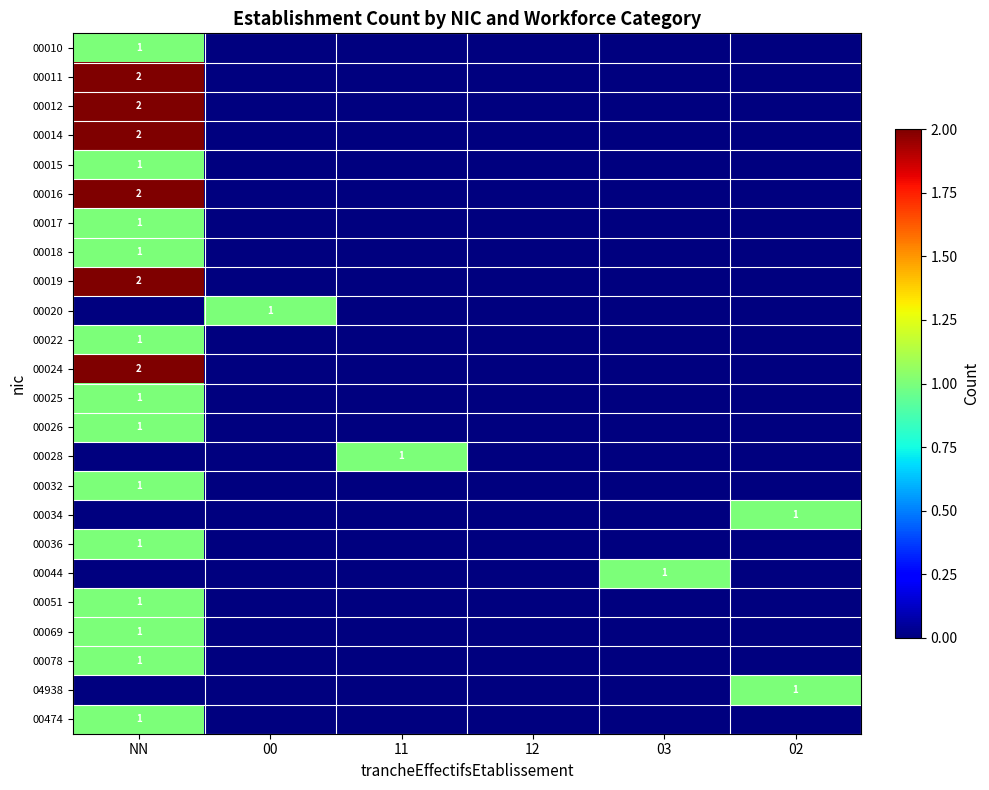

The value of 00078 at NN is 0. True or false?

False